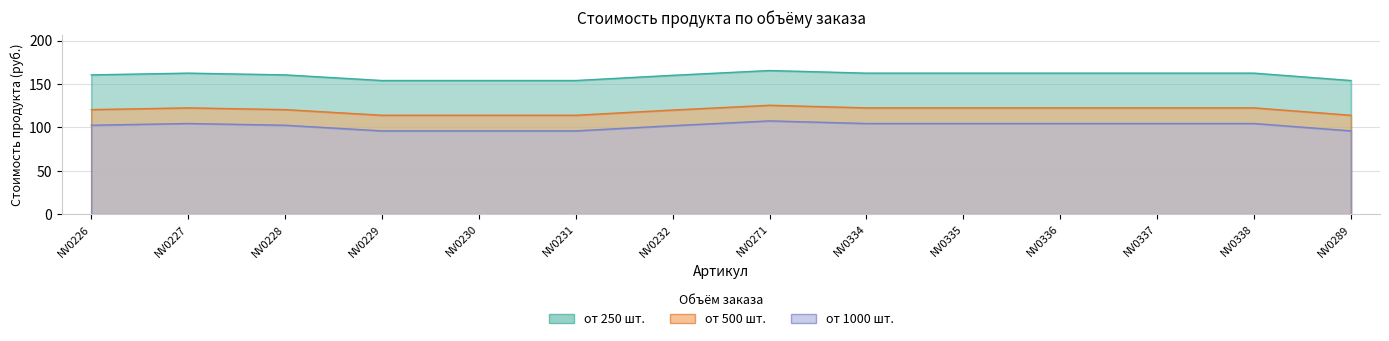

Where is the first local maximum for от 250 шт.?

NV0227